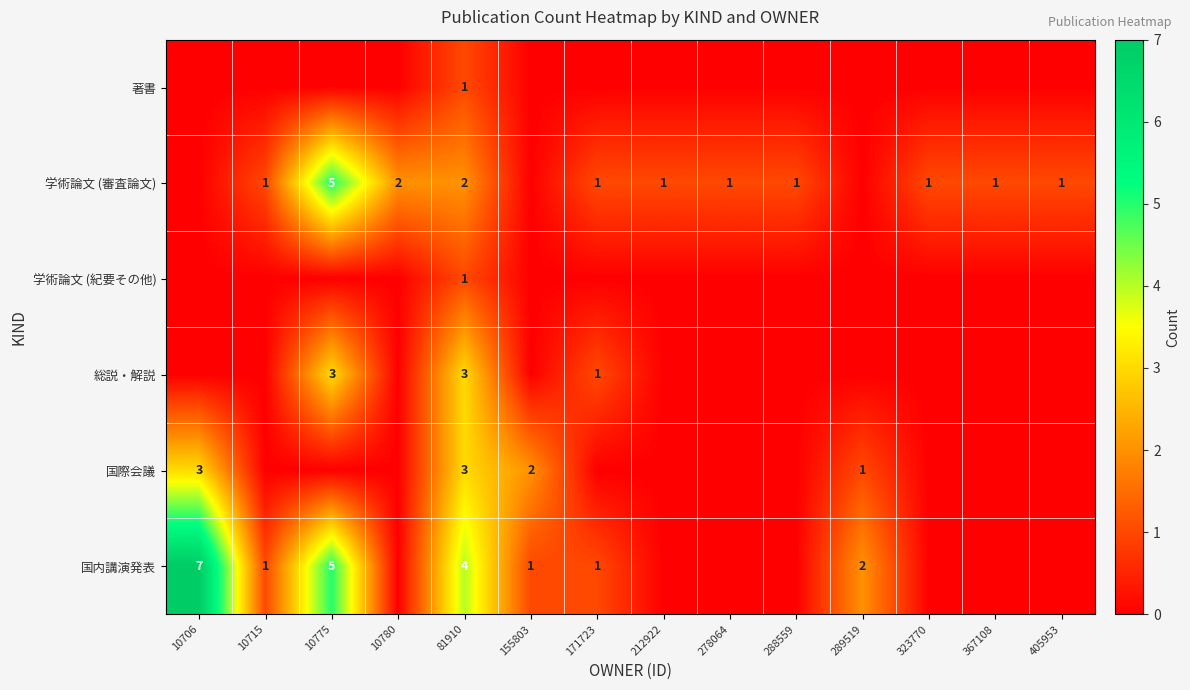

At how many categories does at least one series exceed 4?

2